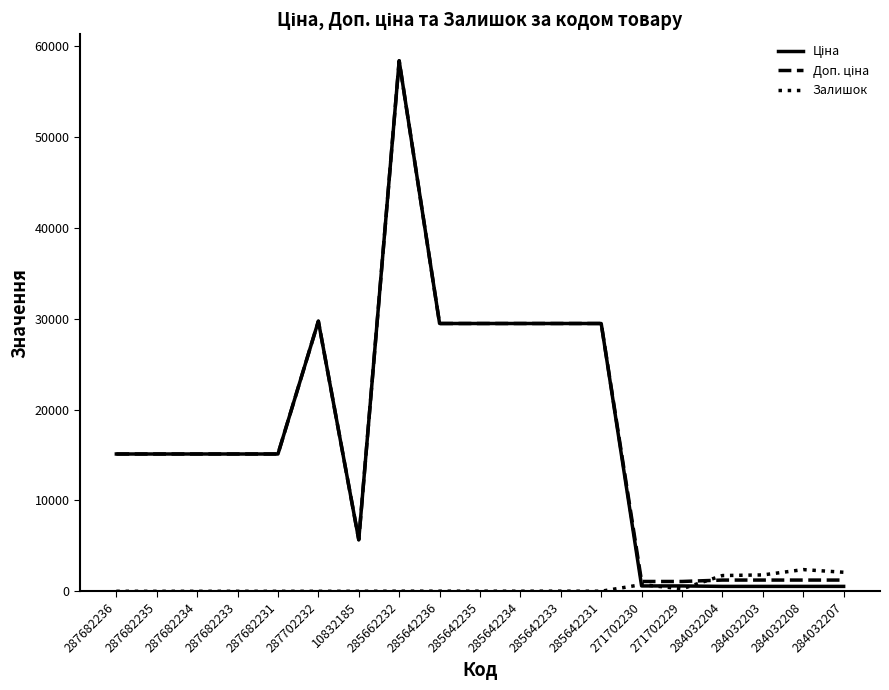

How many categories are shown in the chart?

19